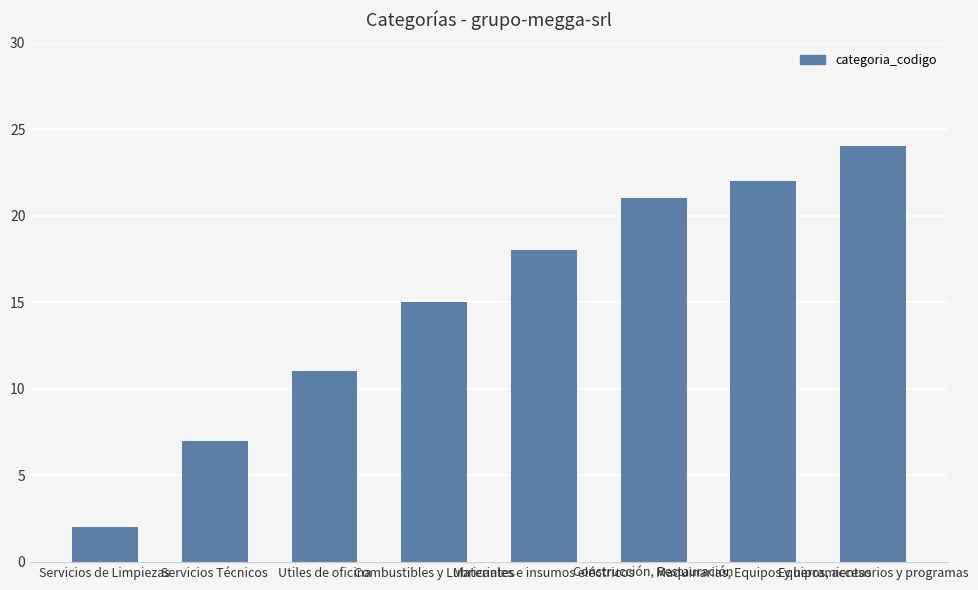

What is the maximum value shown in the chart?

24